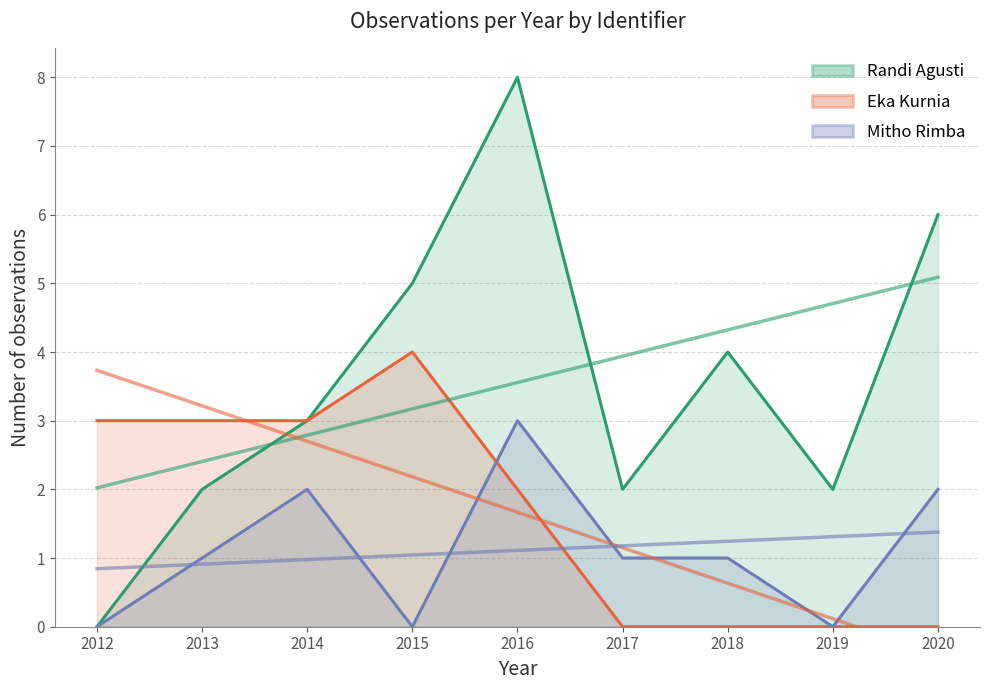

How many values in the Mitho Rimba series exceed 1?

3